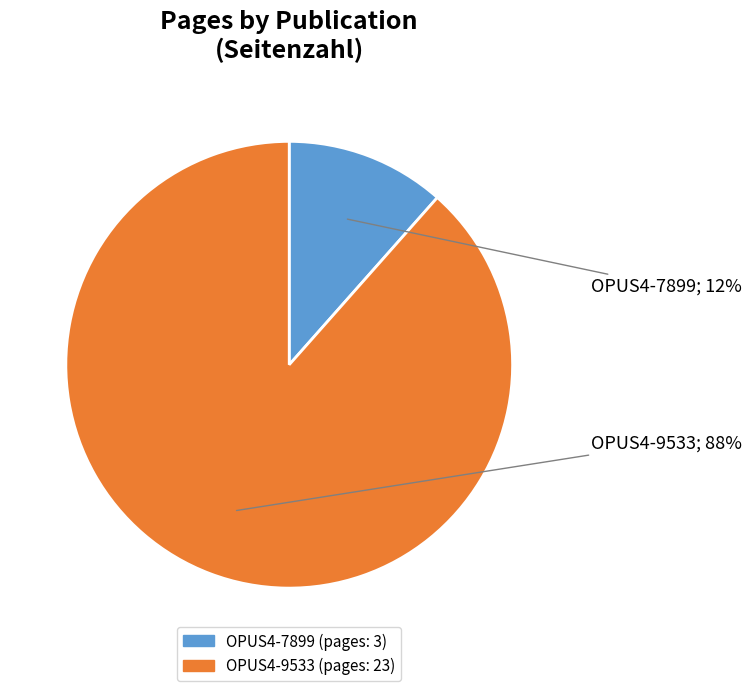

Which category has the biggest portion of the pie?

OPUS4-9533